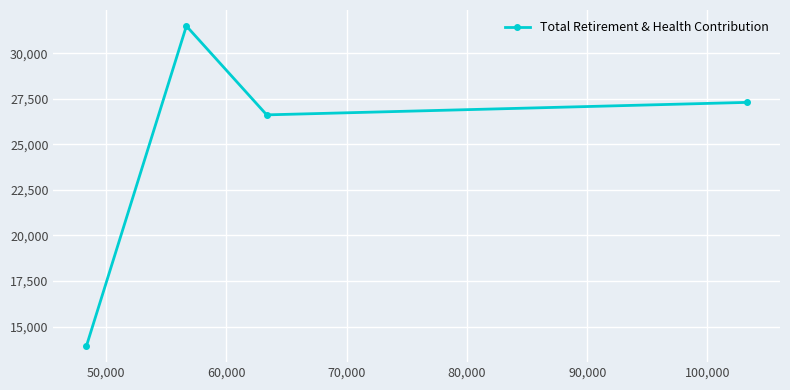

What is the average value?

24831